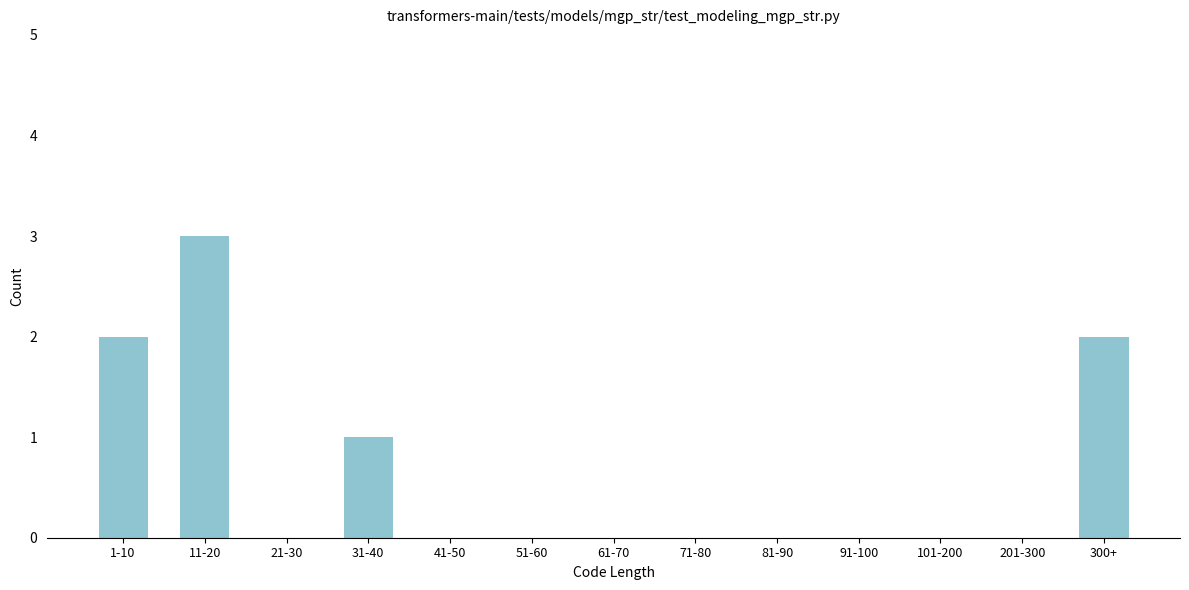

Reading left to right, extract all data points from this chart.

1-10=2	11-20=3	21-30=0	31-40=1	41-50=0	51-60=0	61-70=0	71-80=0	81-90=0	91-100=0	101-200=0	201-300=0	300+=2